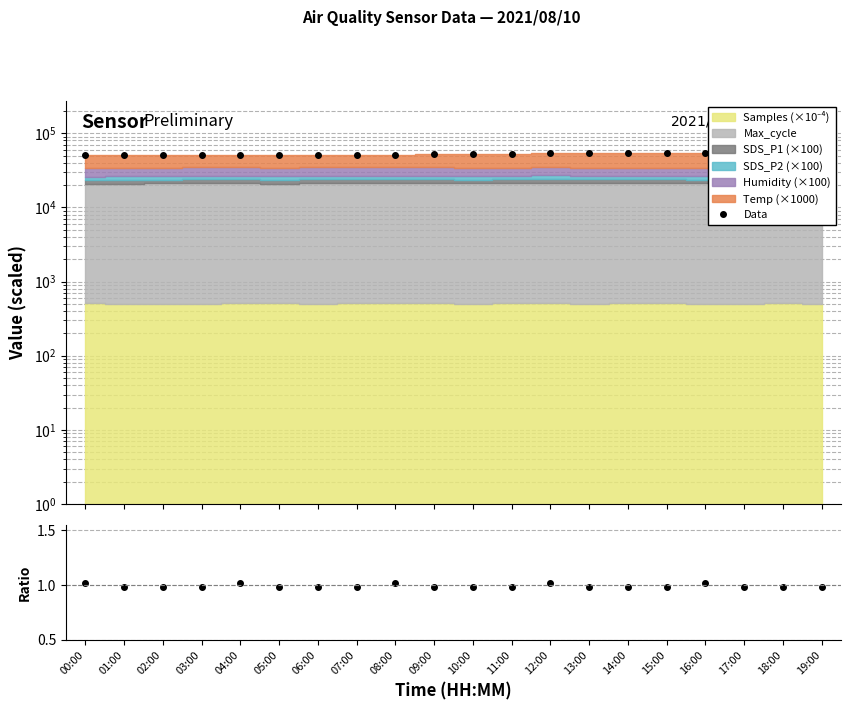

Does the chart have visible grid lines?

Yes